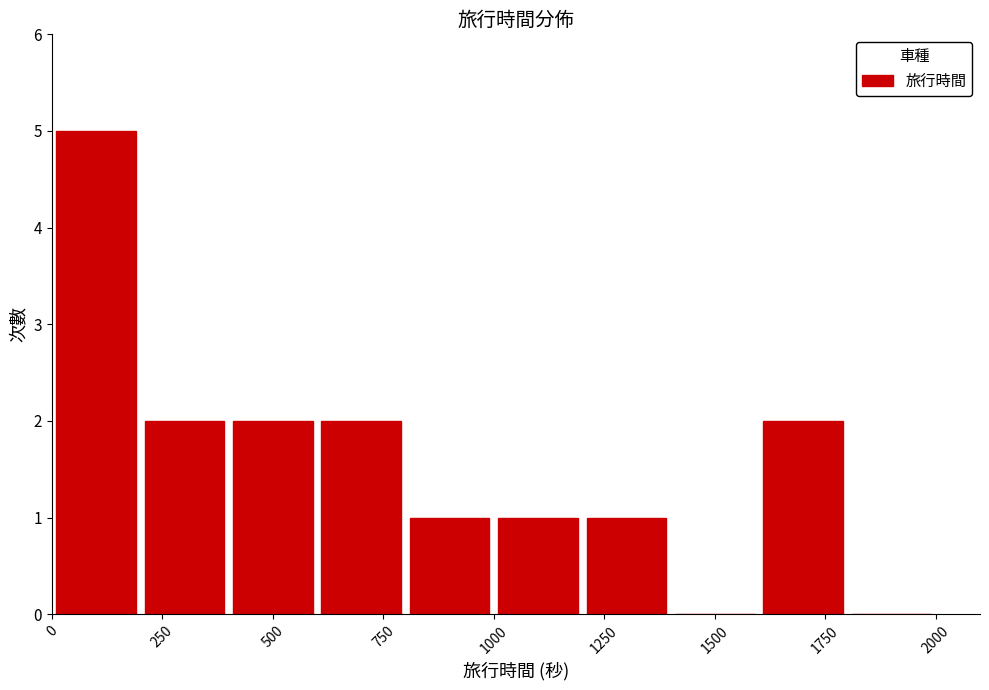

Which range on the x-axis has the tallest bar?

0 to 200